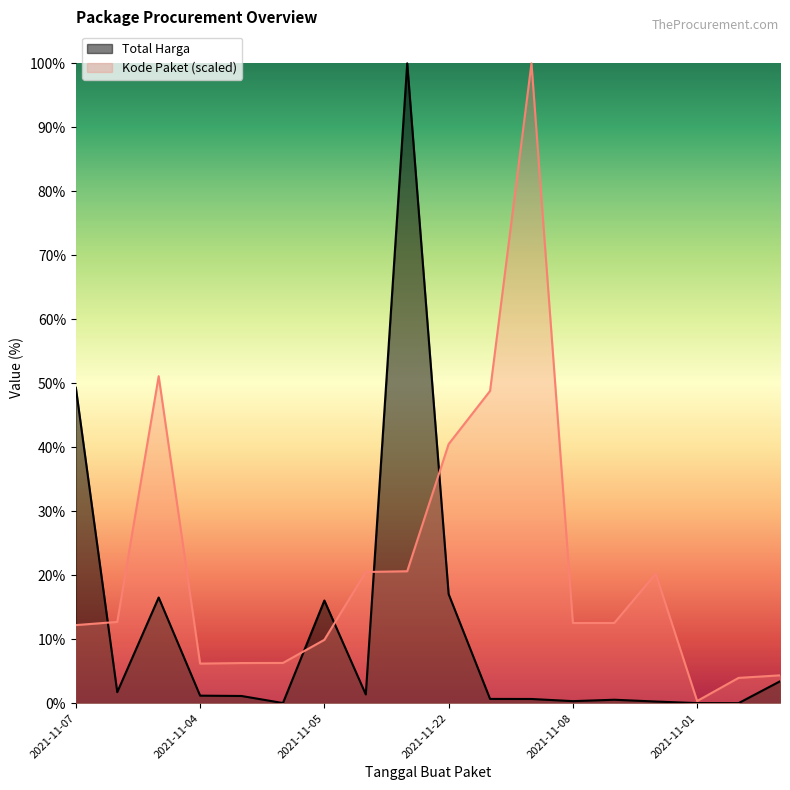

Which category has the lowest value in the Total Harga series?

2021-11-03